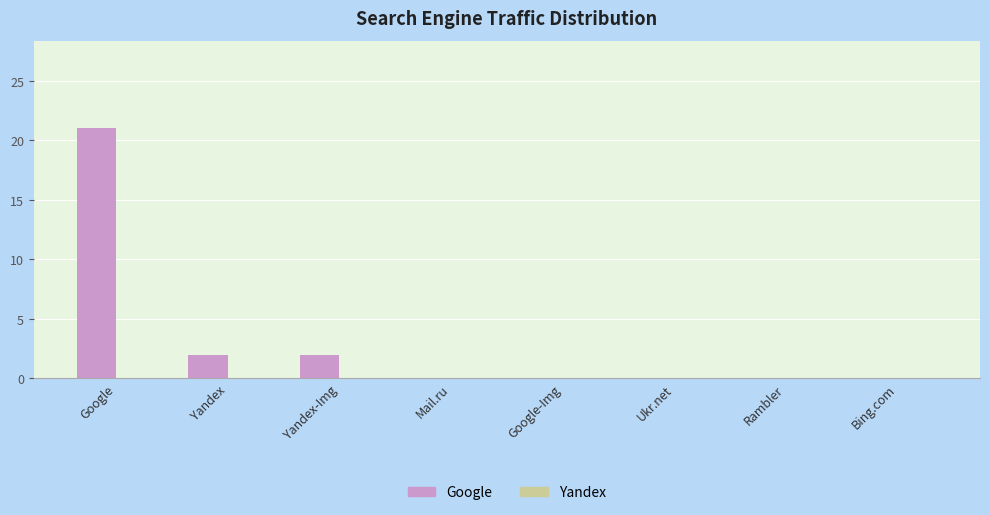

Is it true that the value at Ukr.net is 0?

True